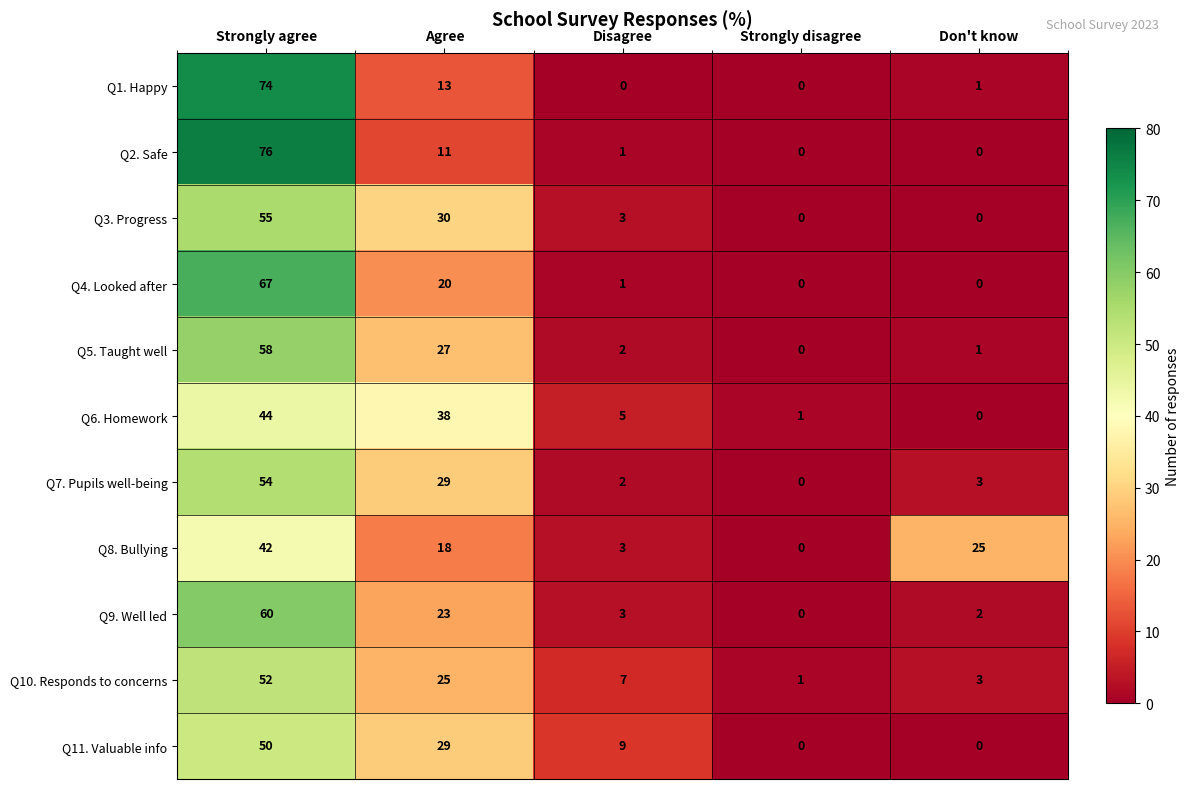

Which series has the largest range (max minus min)?

Q2. Safe